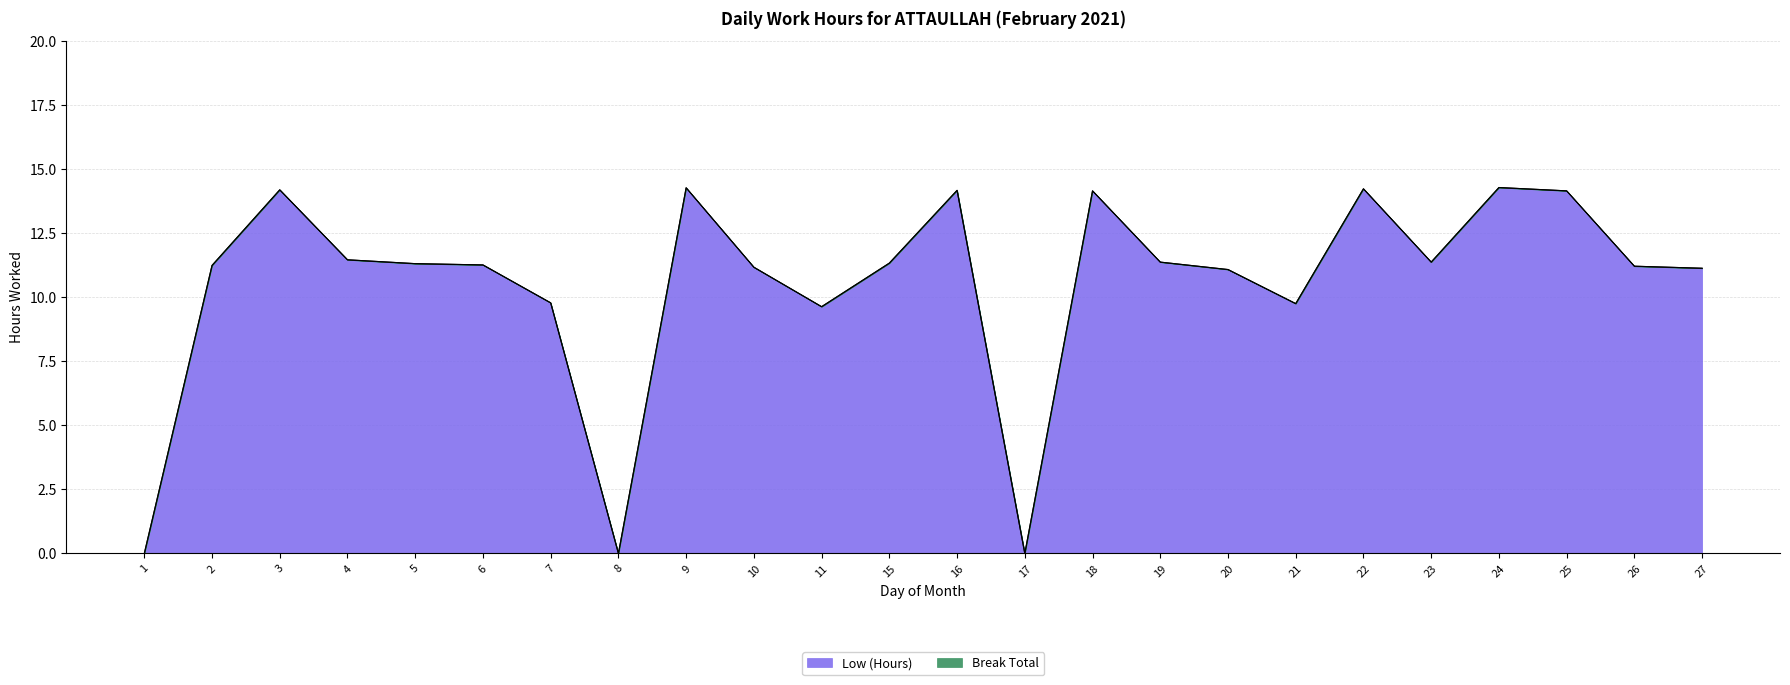

At which label is the value closest to 7?

11